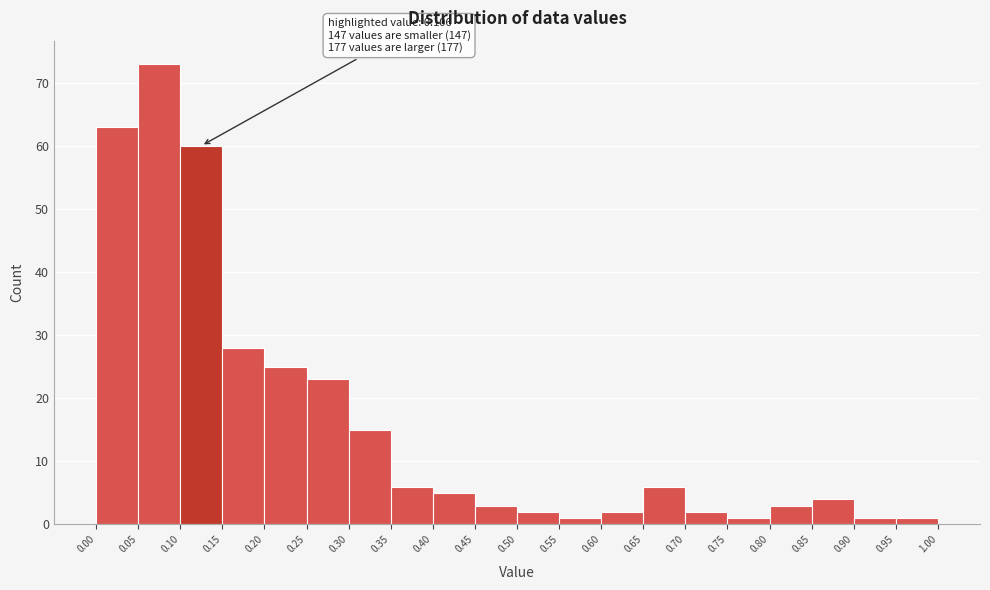

Which range on the x-axis has the tallest bar?

0.05 to 0.10